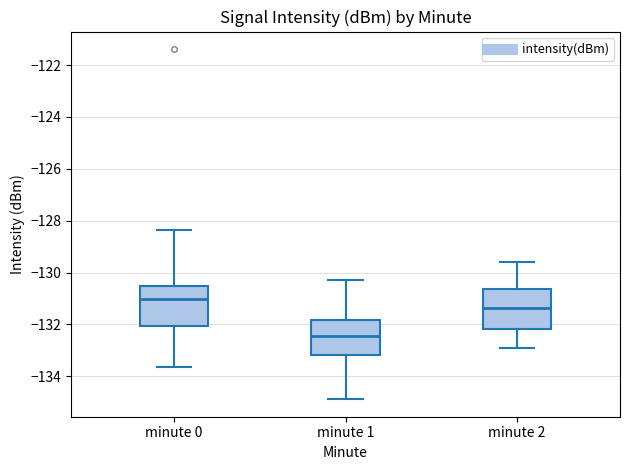

Where does the upper whisker of the box for minute 2 end on the y-axis? The values are not printed on the chart, so give them approximately, as read against the axis.

-129.6